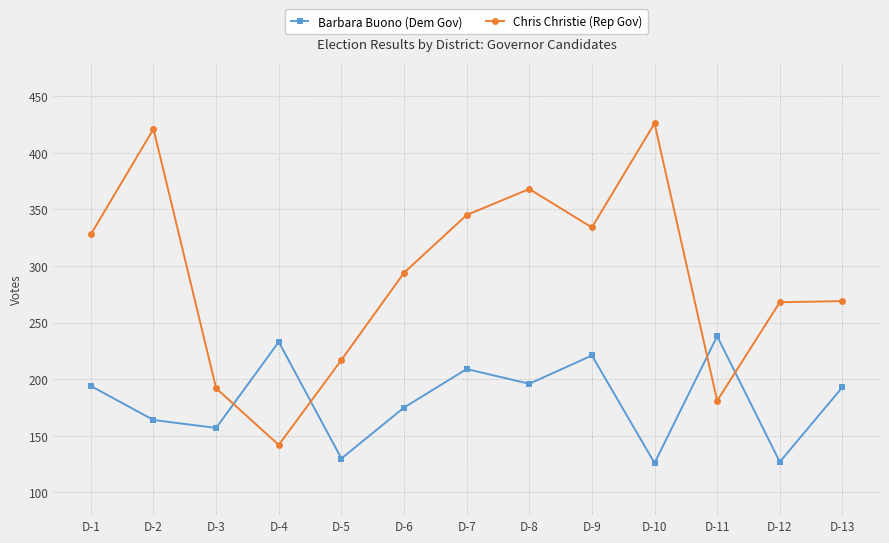

What is the minimum value shown in the chart?

126